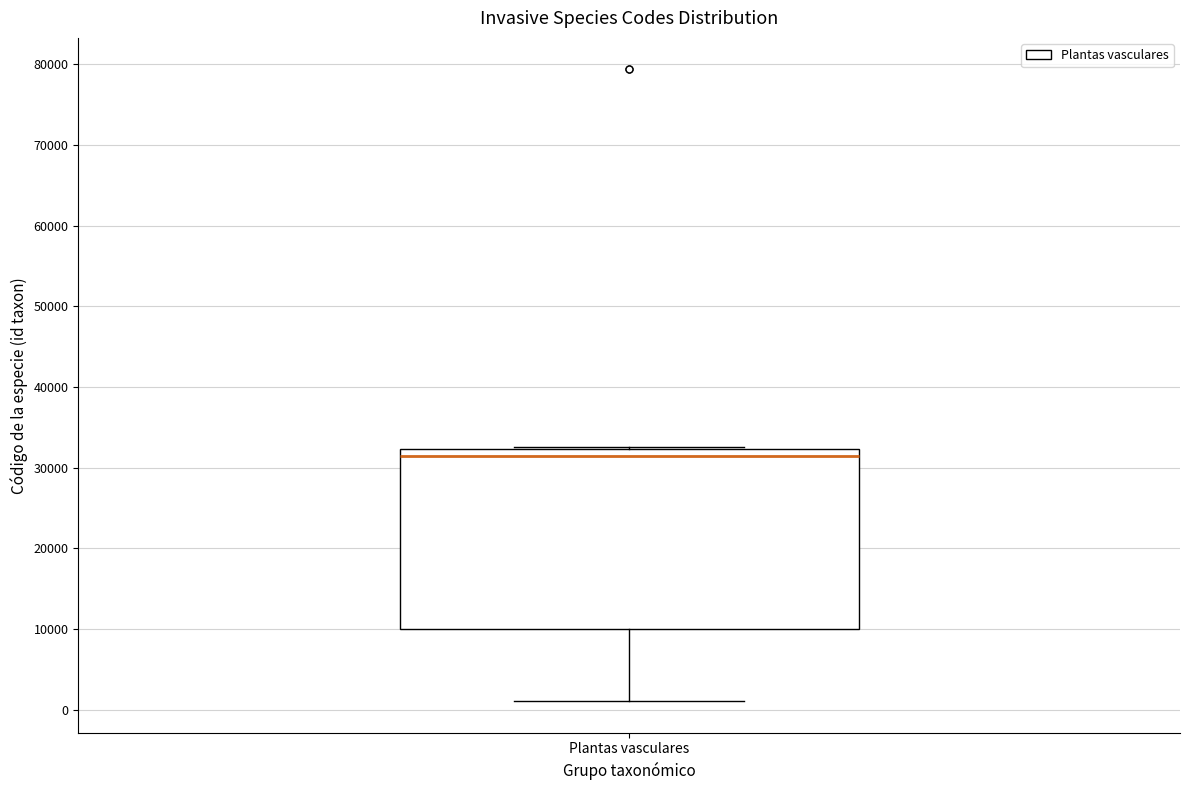

Where does the lower whisker of the box for Plantas vasculares end on the y-axis? The values are not printed on the chart, so give them approximately, as read against the axis.

1000